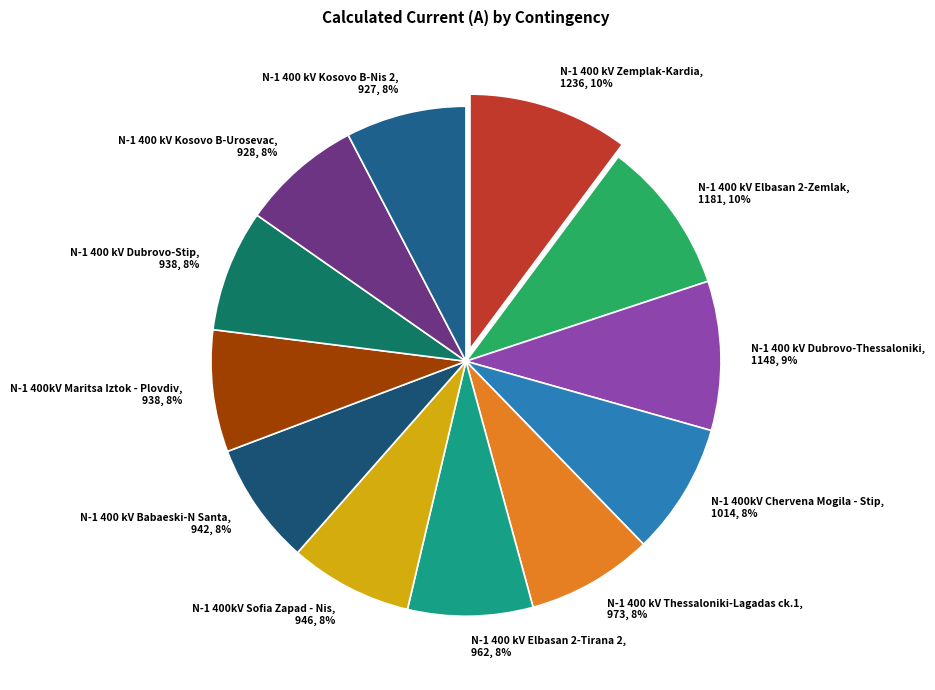

True or false: N-1 400 kV Dubrovo-Thessaloniki accounts for 9% of the total.

True